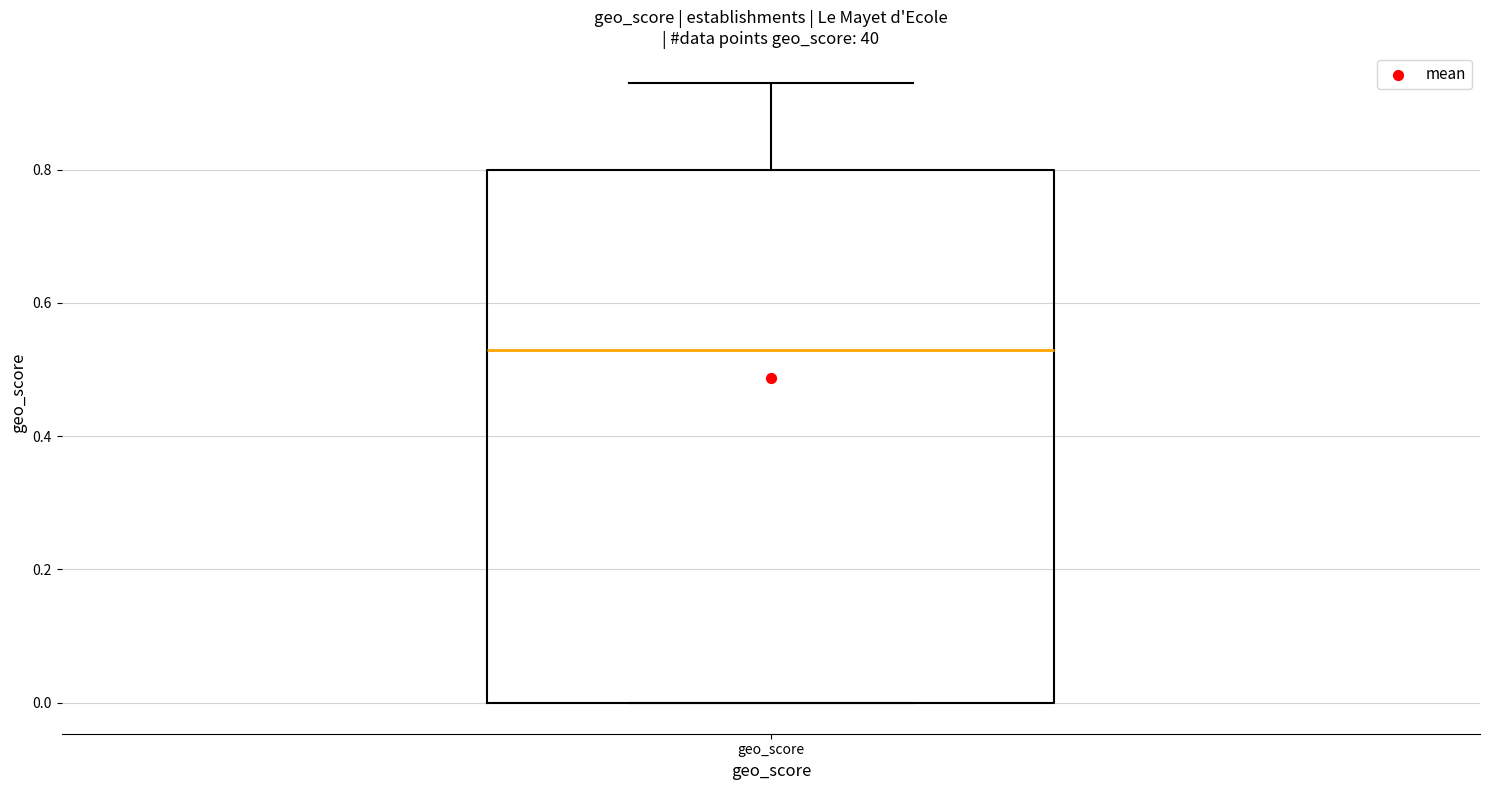

Where is the lower edge of the box for geo_score on the y-axis? The values are not printed on the chart, so give them approximately, as read against the axis.

0.00